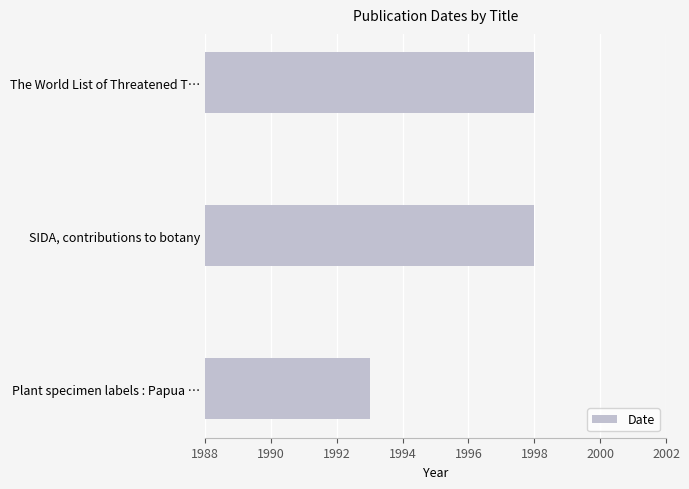

How many values are below 1998?

1